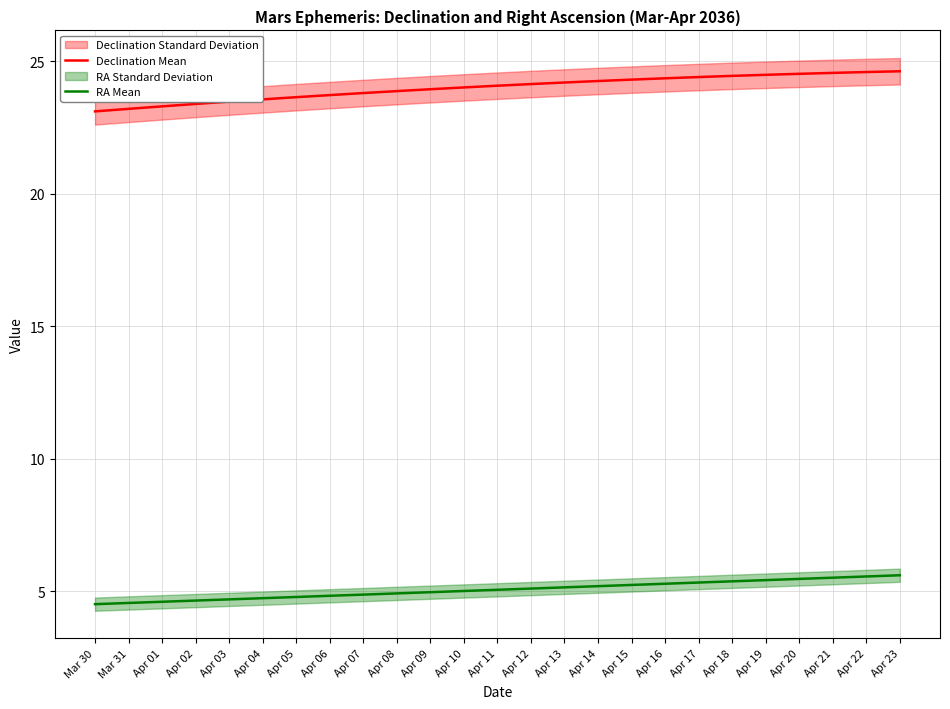

What is the difference between the maximum and minimum values in the Declination Mean series?

1.5